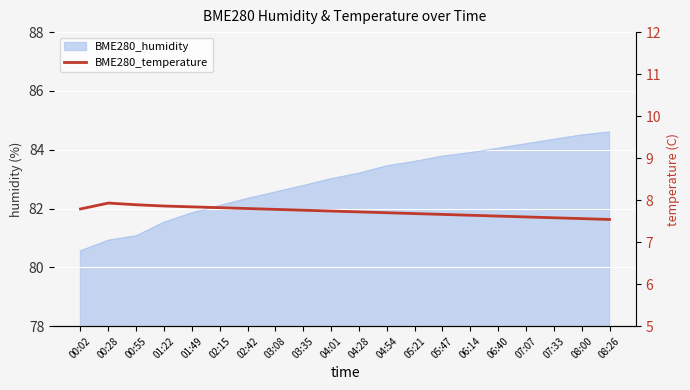

True or false: the data shows 7.9 at 00:28.

True